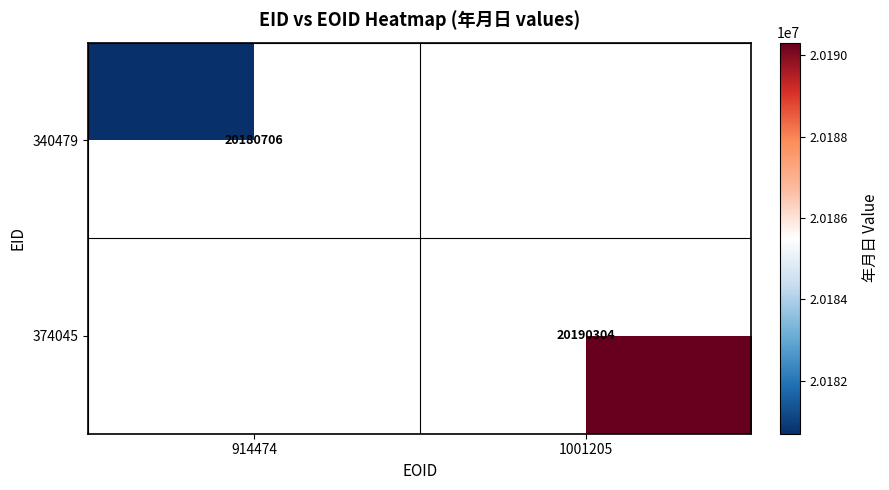

The 374045 series shows 20190304 at 1001205. True or false?

True